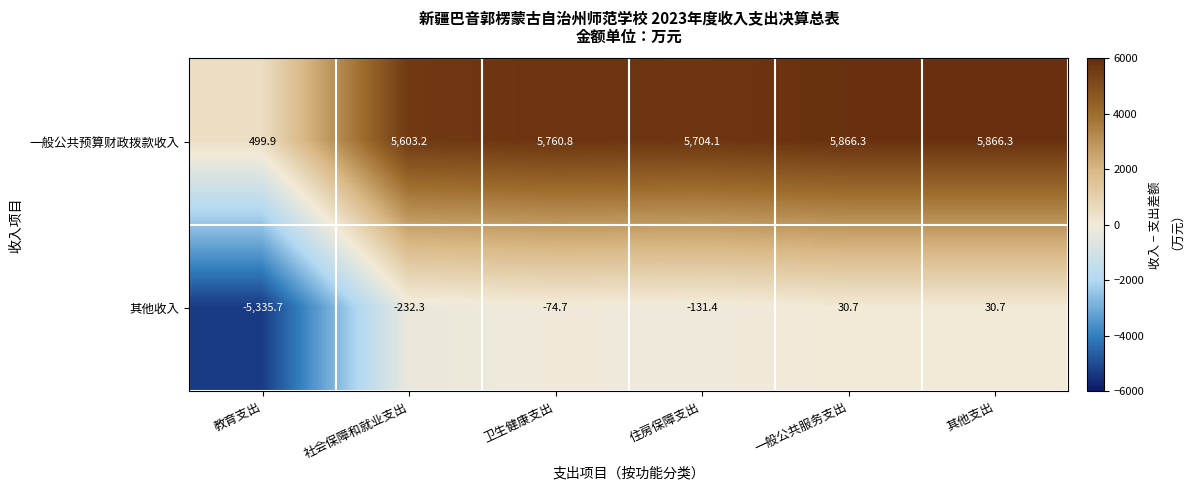

What value does the 其他收入 series have at 住房保障支出?

-131.4